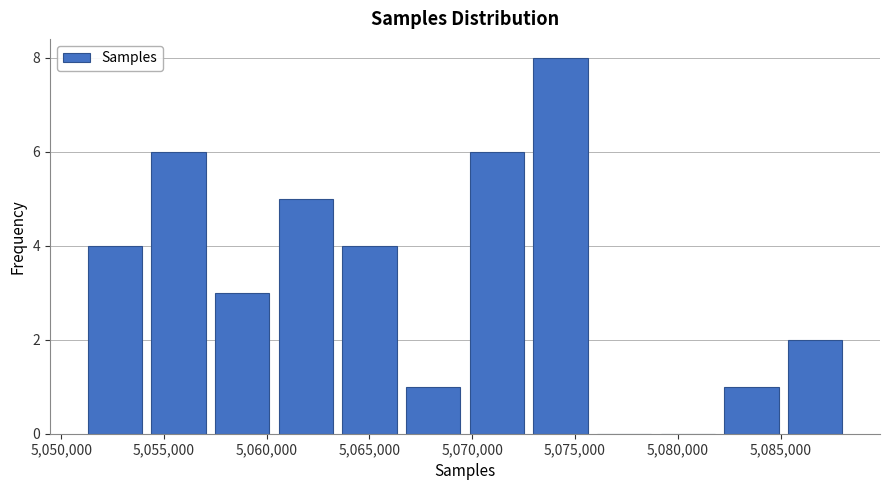

Reading left to right, transcribe this chart: for each bar, give the range it covers on the x-axis and its height. Neither the bar edges nor the heights are printed on the chart, so give them approximately, as read against the axes.

5051000 to 5054000: 4
5054000 to 5057500: 6
5057500 to 5060500: 3
5060500 to 5063500: 5
5063500 to 5066500: 4
5066500 to 5069500: 1
5069500 to 5072500: 6
5072500 to 5076000: 8
5076000 to 5079000: 0
5079000 to 5082000: 0
5082000 to 5085000: 1
5085000 to 5088000: 2